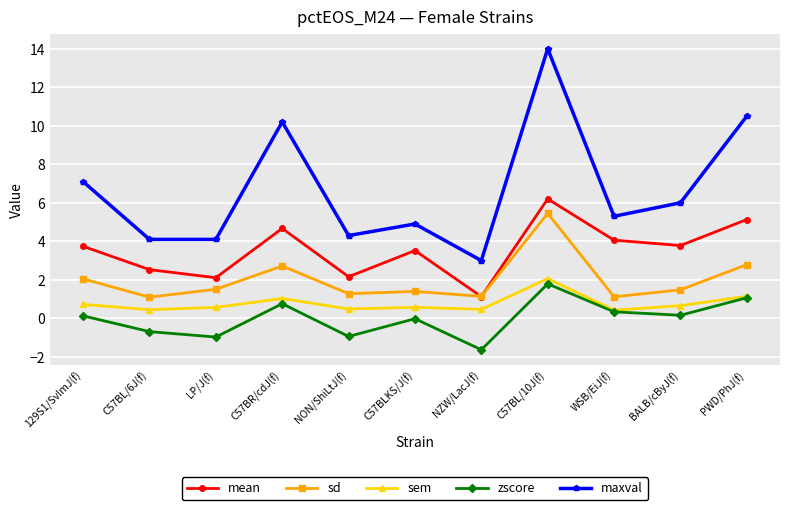

Where is the first local minimum for sd?

C57BL/6J(f)